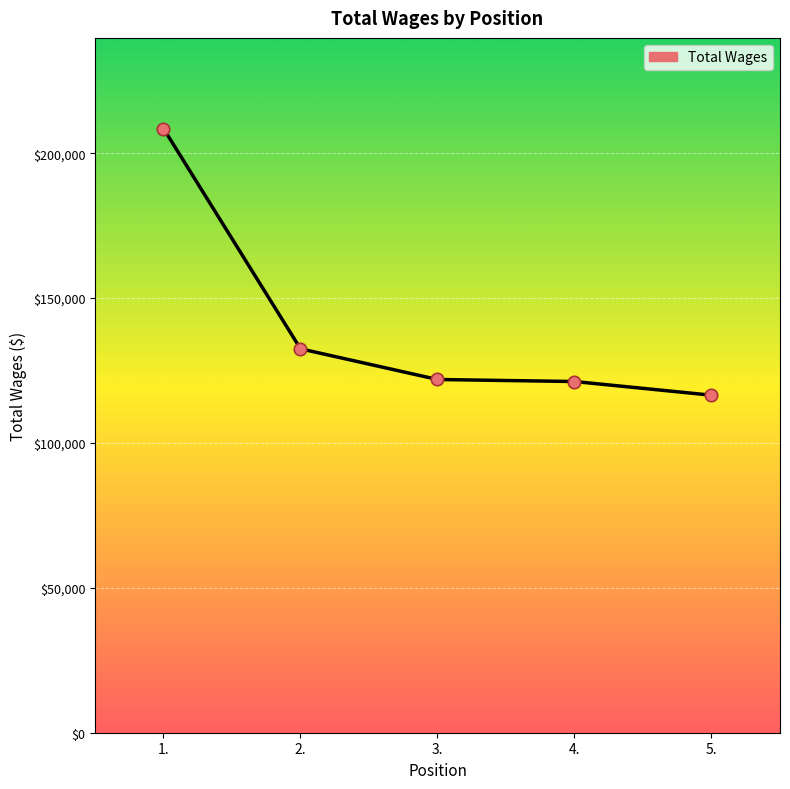

What is the change in value from 2. to 5.?

-16013